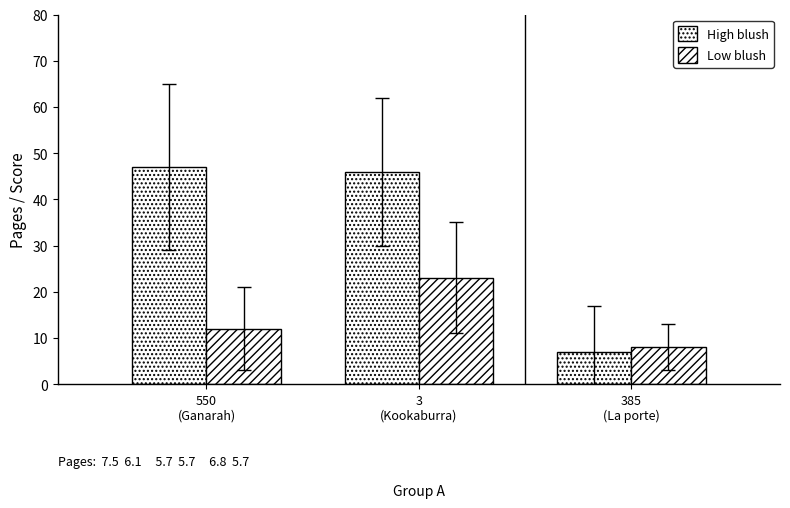

Rank the categories by High blush value from lowest to highest.

385
(La porte), 3
(Kookaburra), 550
(Ganarah)